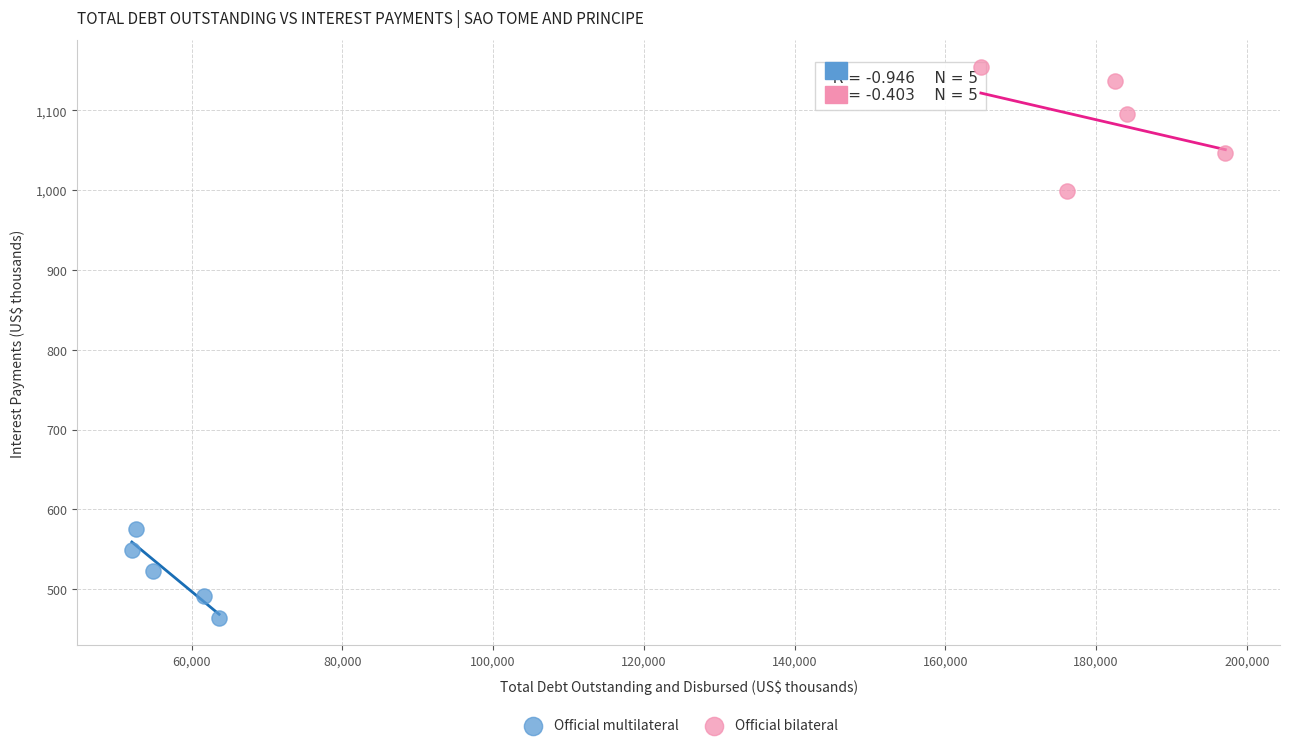

Which series contains the lowest Y value?

Official multilateral